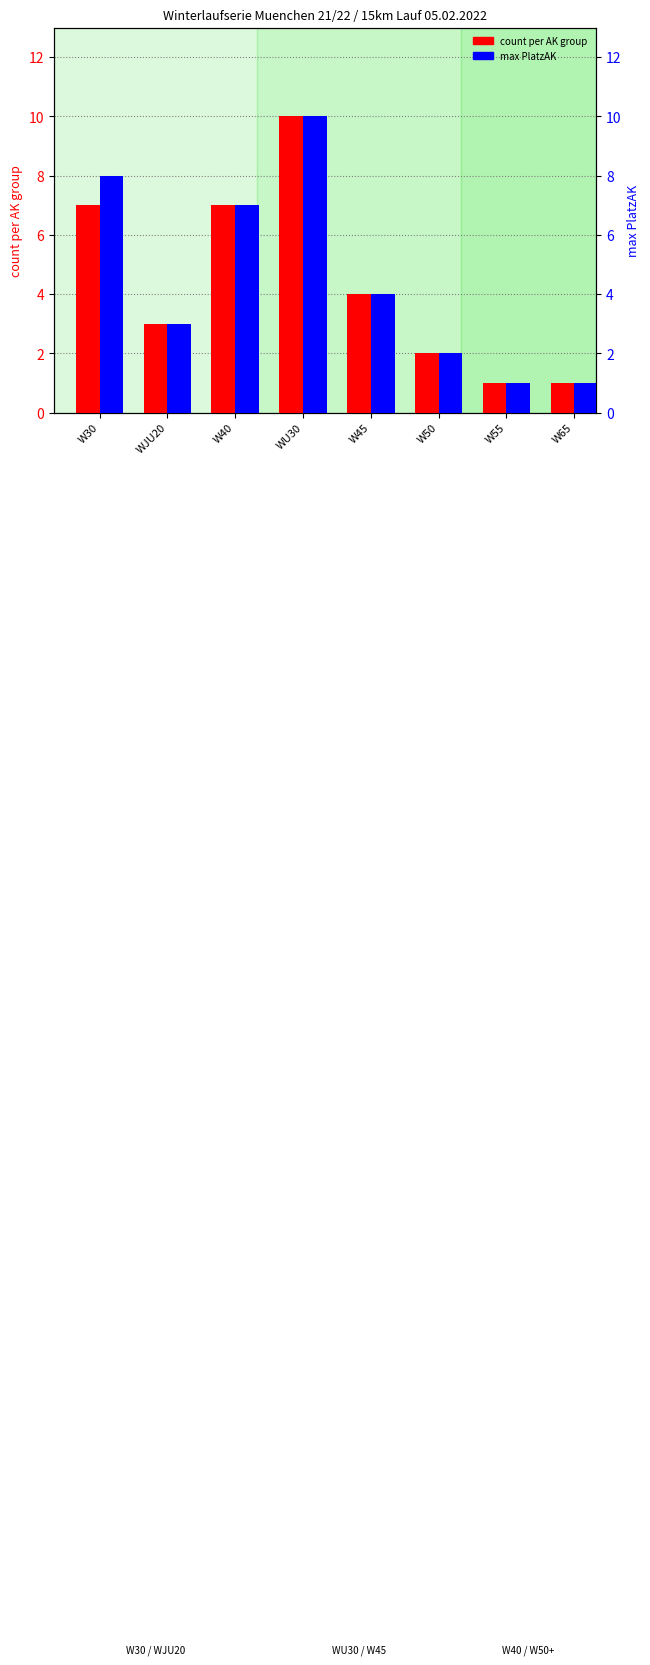

How many data points in max PlatzAK are less than 4?

4